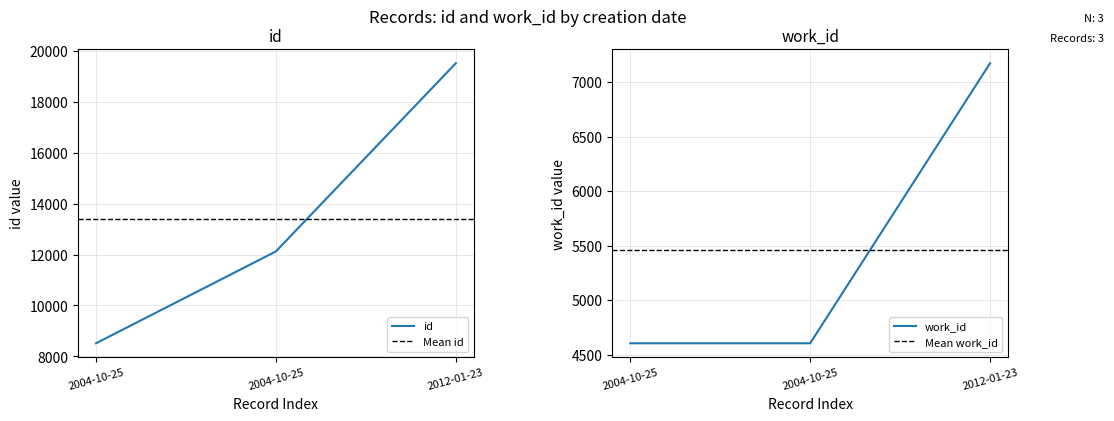

Reading left to right, list all the values displayed in this chart.

id: 8513	12123	19518
work_id: 4604	4604	7174